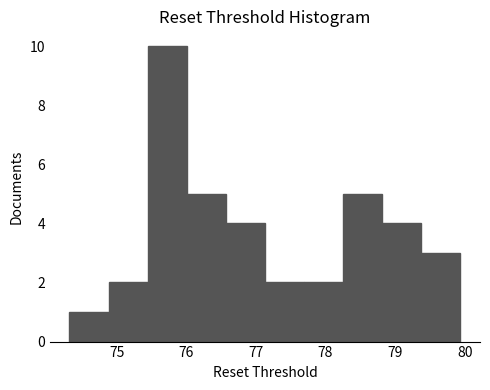

Reading left to right, transcribe this chart: for each bar, give the range it covers on the x-axis and its height. Neither the bar edges nor the heights are printed on the chart, so give them approximately, as read against the axes.

74.3 to 74.9: 1
74.9 to 75.4: 2
75.4 to 76.0: 10
76.0 to 76.6: 5
76.6 to 77.1: 4
77.1 to 77.7: 2
77.7 to 78.3: 2
78.3 to 78.8: 5
78.8 to 79.4: 4
79.4 to 79.9: 3